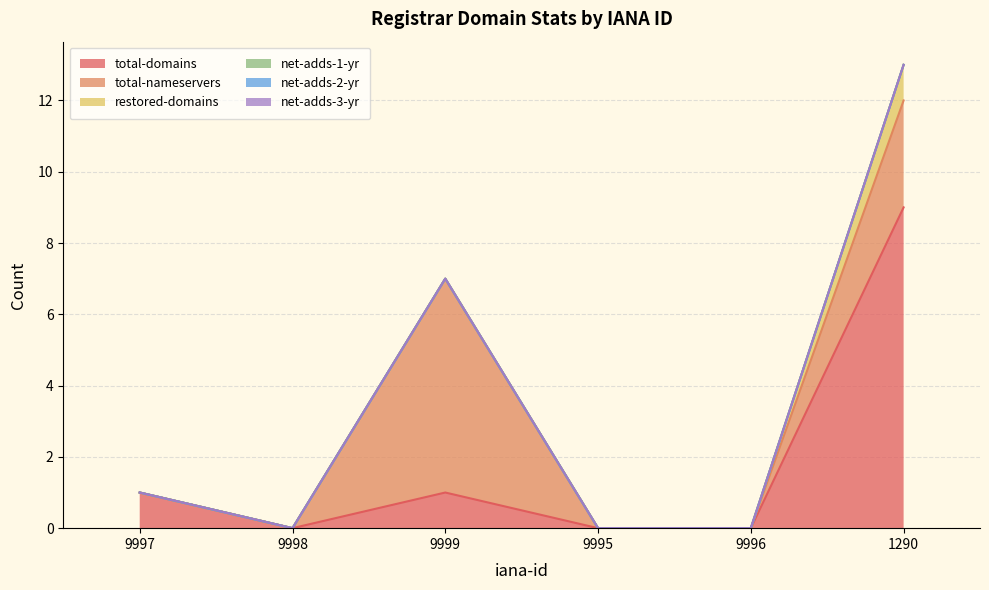

Reading left to right, transcribe all the data shown in this chart.

total-domains: 1	0	1	0	0	9
total-nameservers: 0	0	6	0	0	3
restored-domains: 0	0	0	0	0	1
net-adds-1-yr: 0	0	0	0	0	0
net-adds-2-yr: 0	0	0	0	0	0
net-adds-3-yr: 0	0	0	0	0	0